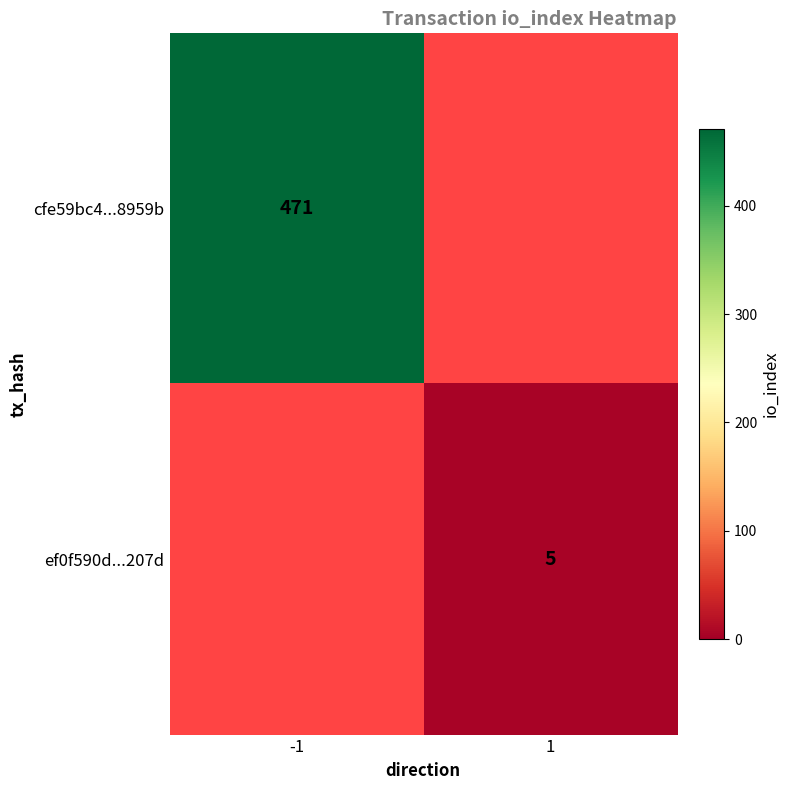

The cfe59bc4...8959b series shows 471 at -1. True or false?

True